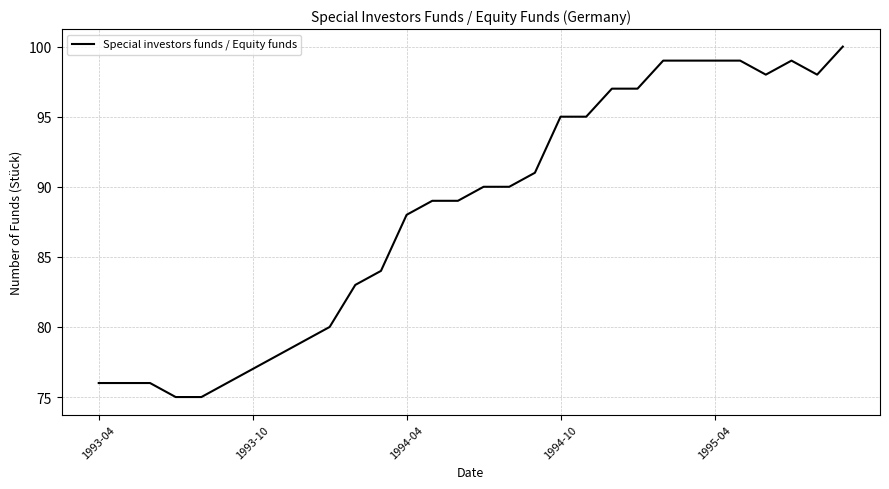

What is the minimum value shown in the chart?

75